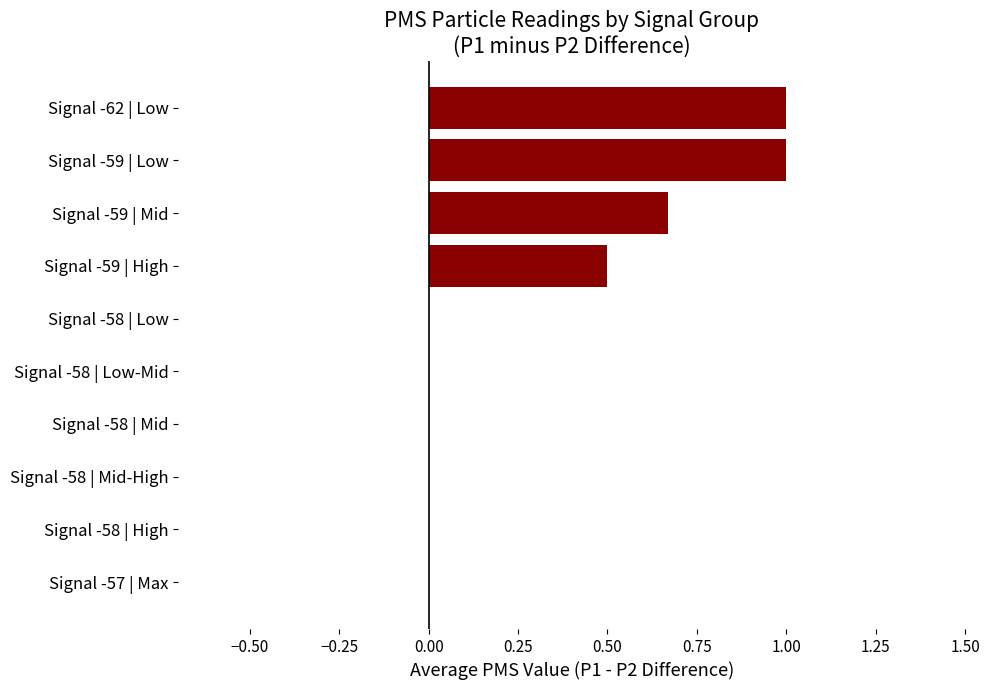

What is the sum of all values?

3.2